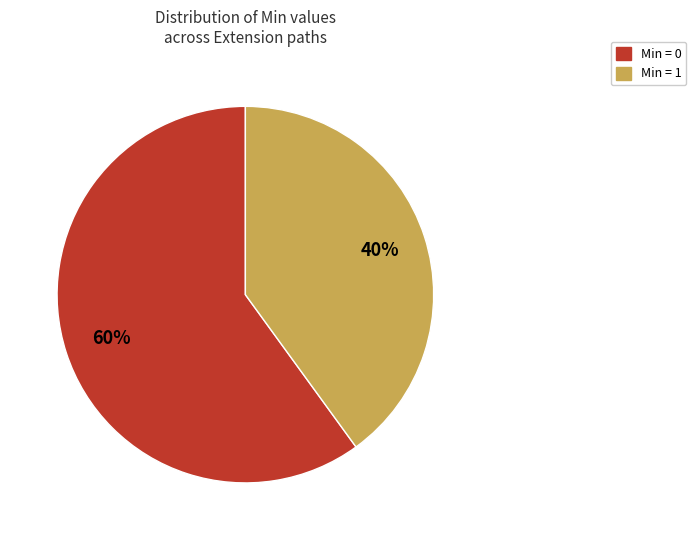

Is there any slice that represents more than half of the pie?

Yes